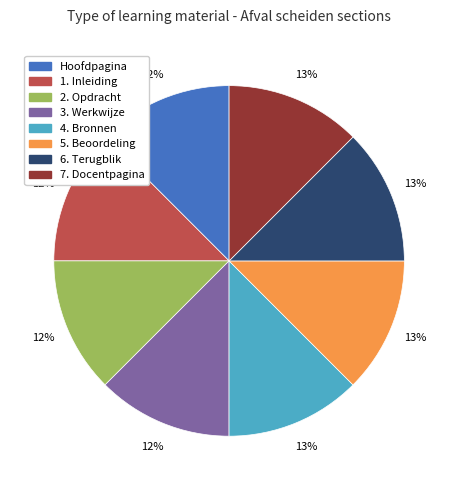

How many segments does this pie chart have?

8